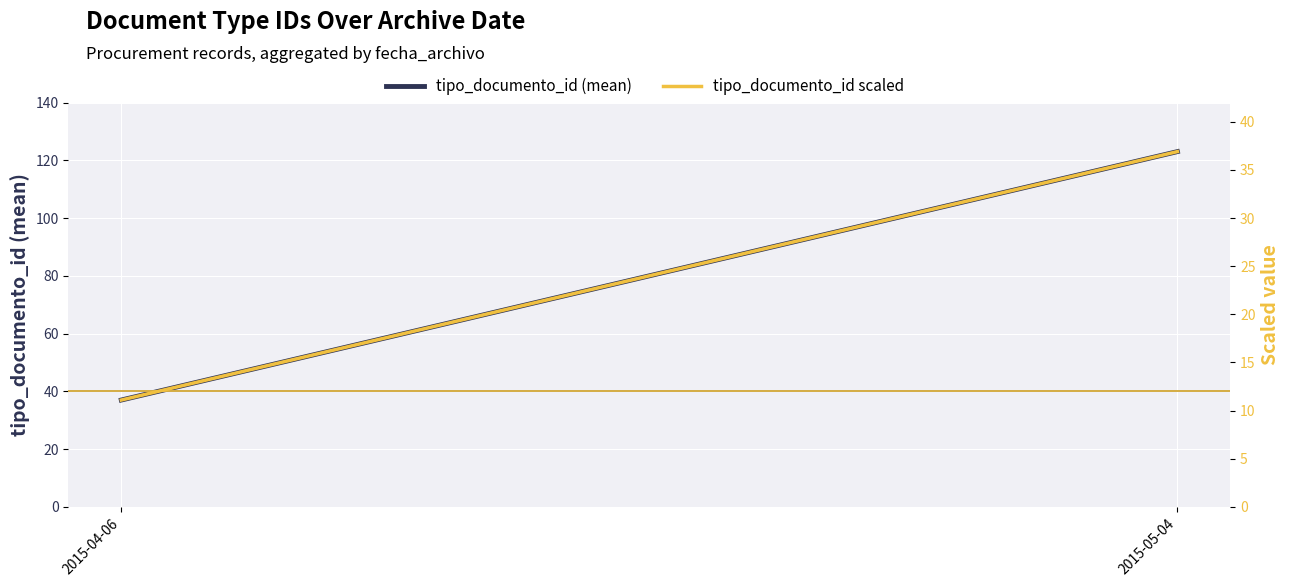

The tipo_documento_id scaled (right) series shows 62.0 at 2015-05-04. True or false?

False